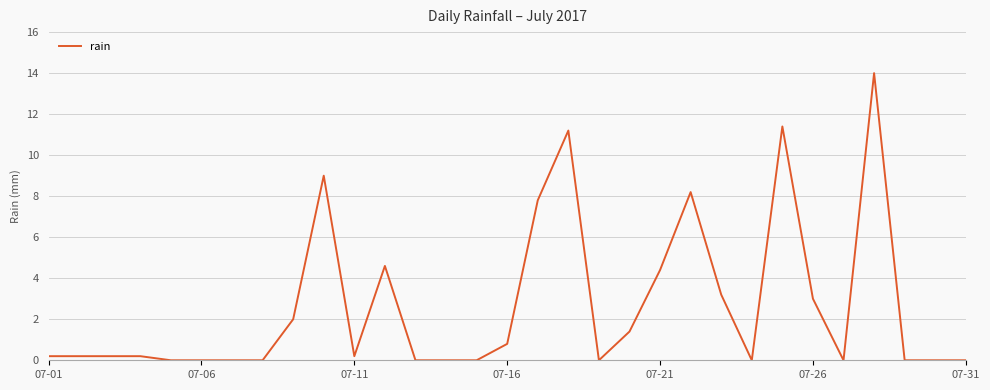

What is the maximum value shown in the chart?

14.0